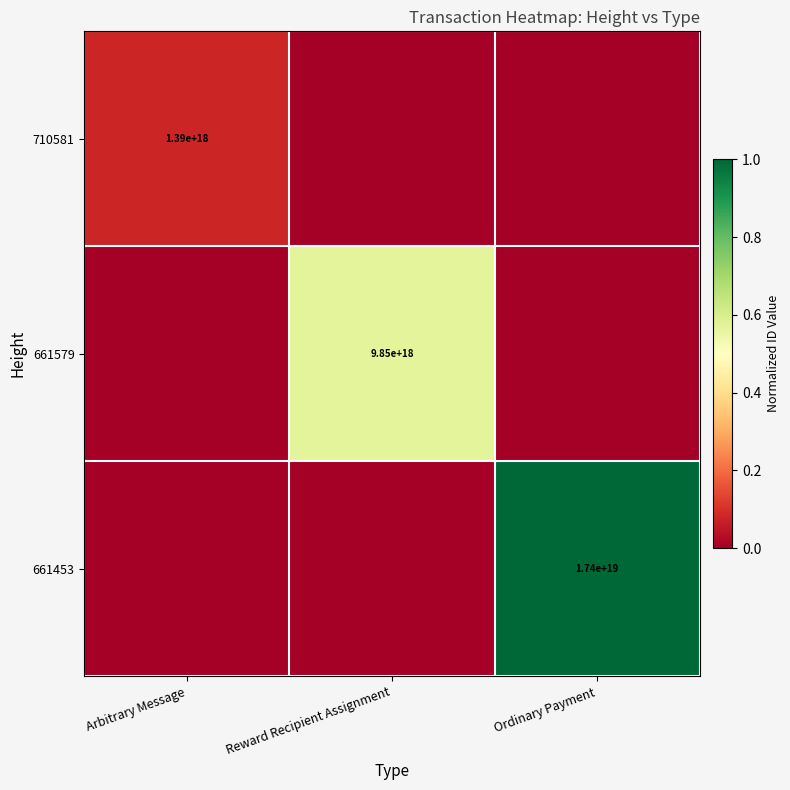

Is it true that 661579 equals 2753849117628767744 at Reward Recipient Assignment?

False